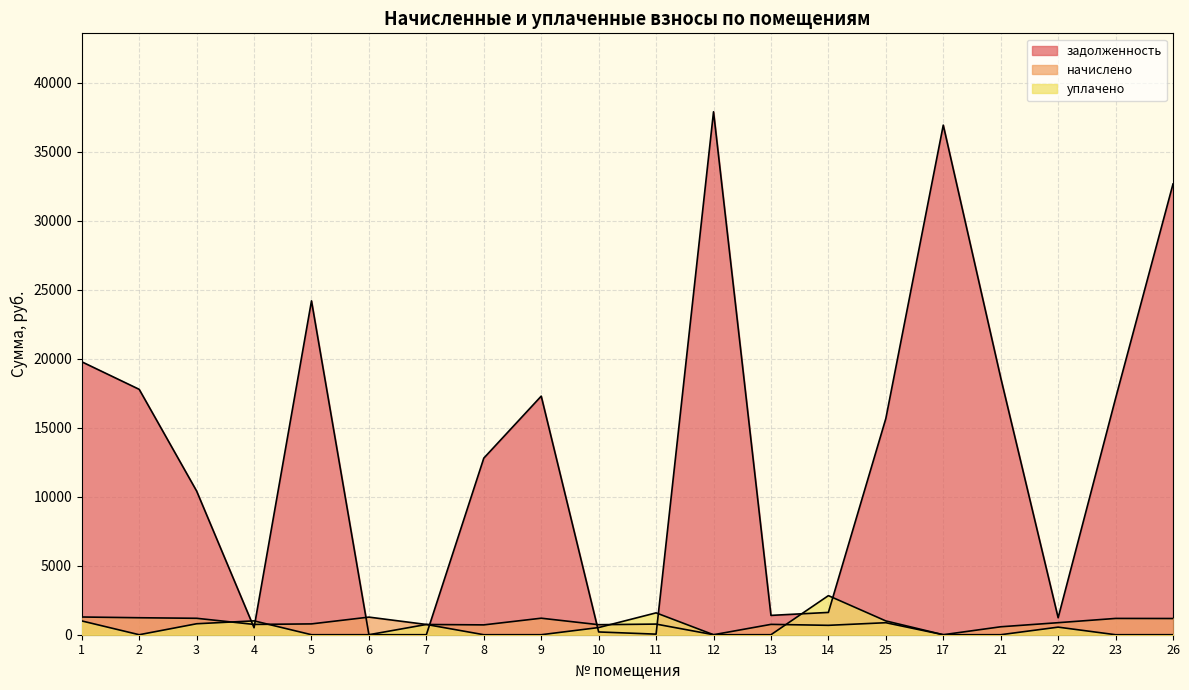

At which category is the sum across all series the highest?

12